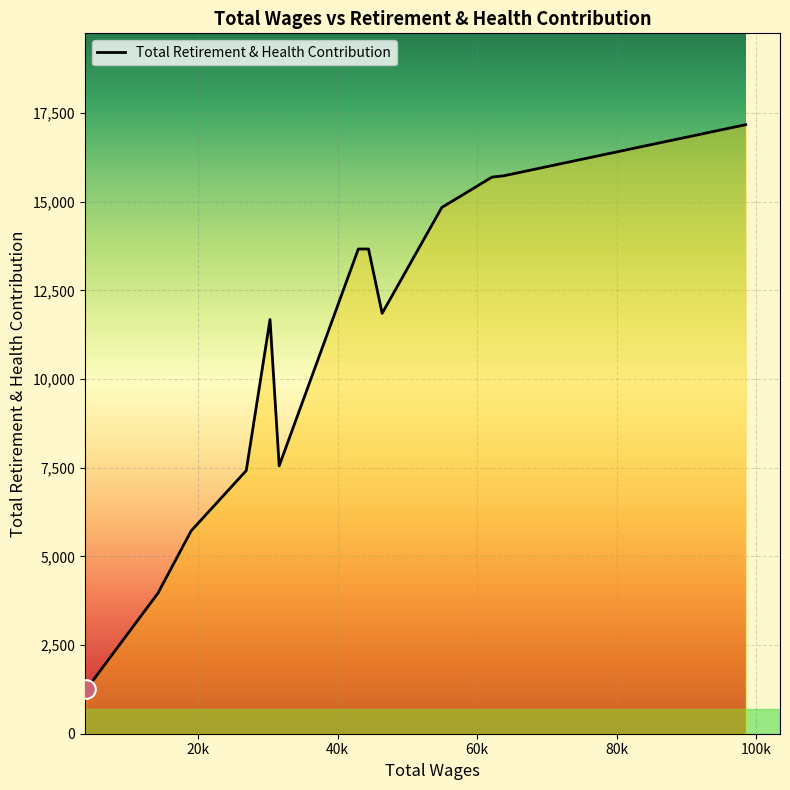

What is the minimum value shown in the chart?

1248